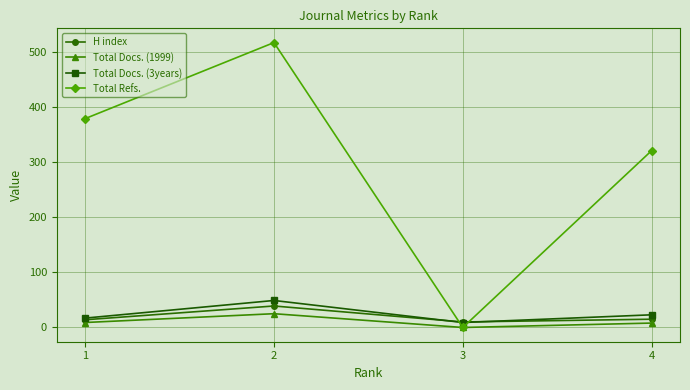

How many values in the Total Docs. (1999) series are below 9?

2